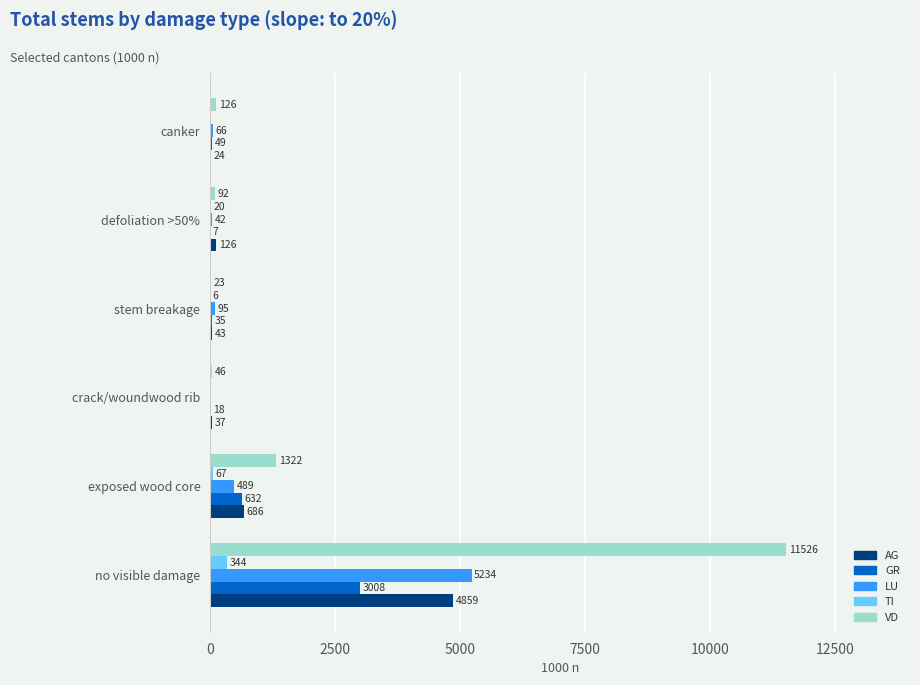

The value of GR at defoliation >50% is 7. True or false?

True